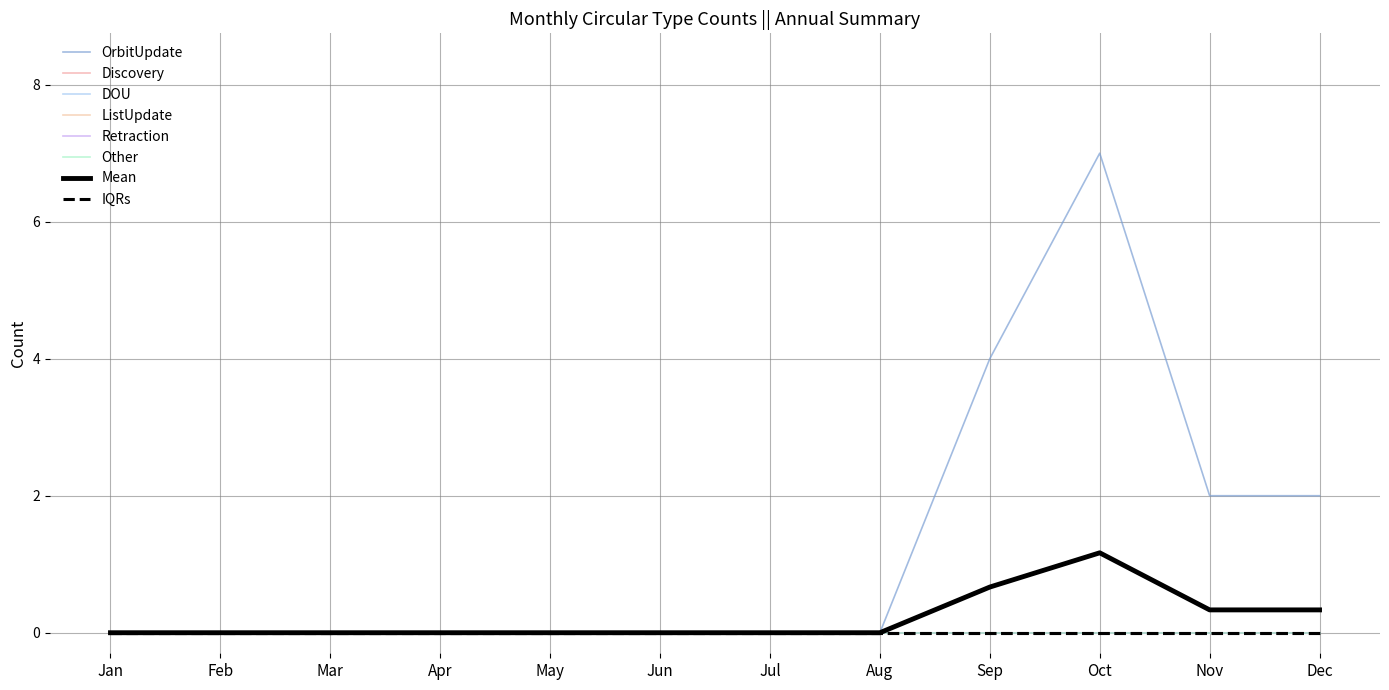

Does the chart have visible grid lines?

Yes